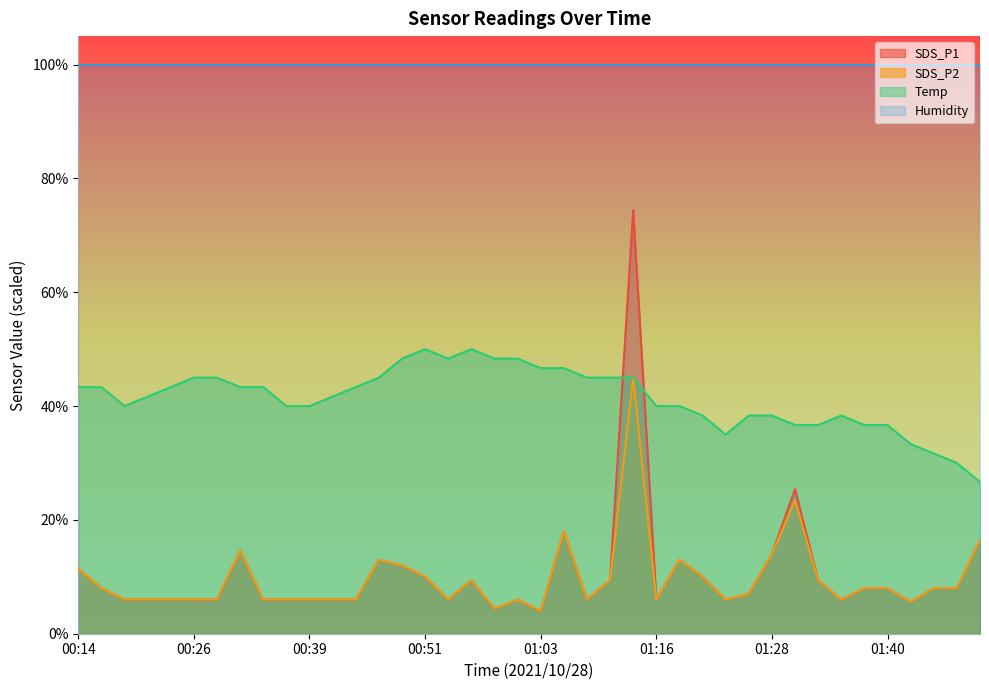

The Temp series shows 36.7 at 01:31. True or false?

True